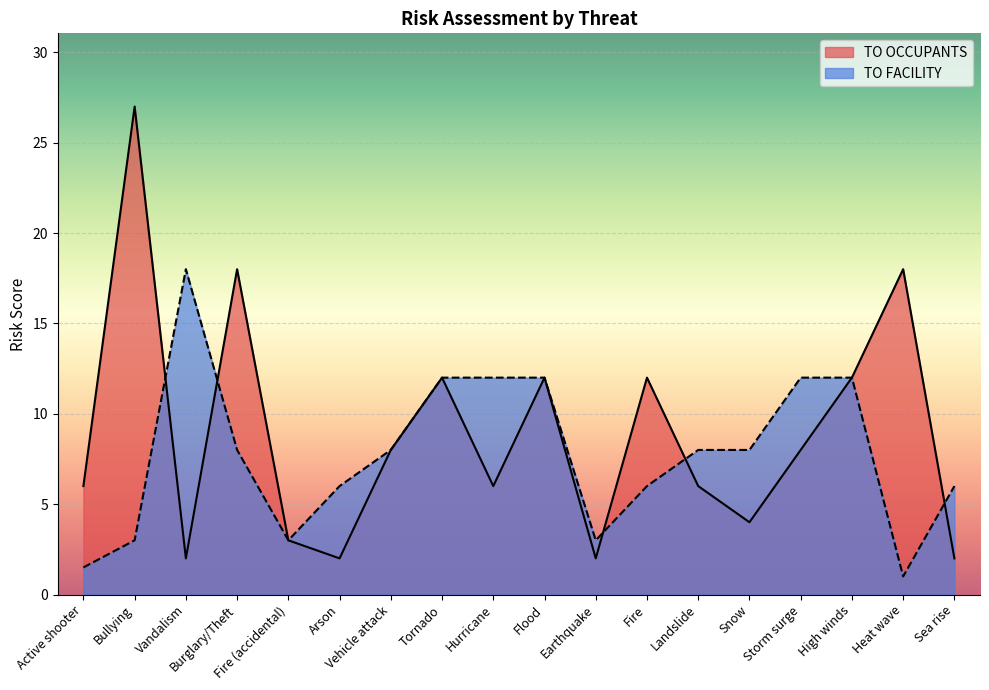

Reading left to right, what are all the values shown in this chart?

TO OCCUPANTS: 6.0	27.0	2.0	18.0	3.0	2.0	8.0	12.0	6.0	12.0	2.0	12.0	6.0	4.0	8.0	12.0	18.0	2.0
TO FACILITY: 1.5	3.0	18.0	8.0	3.0	6.0	8.0	12.0	12.0	12.0	3.0	6.0	8.0	8.0	12.0	12.0	1.0	6.0